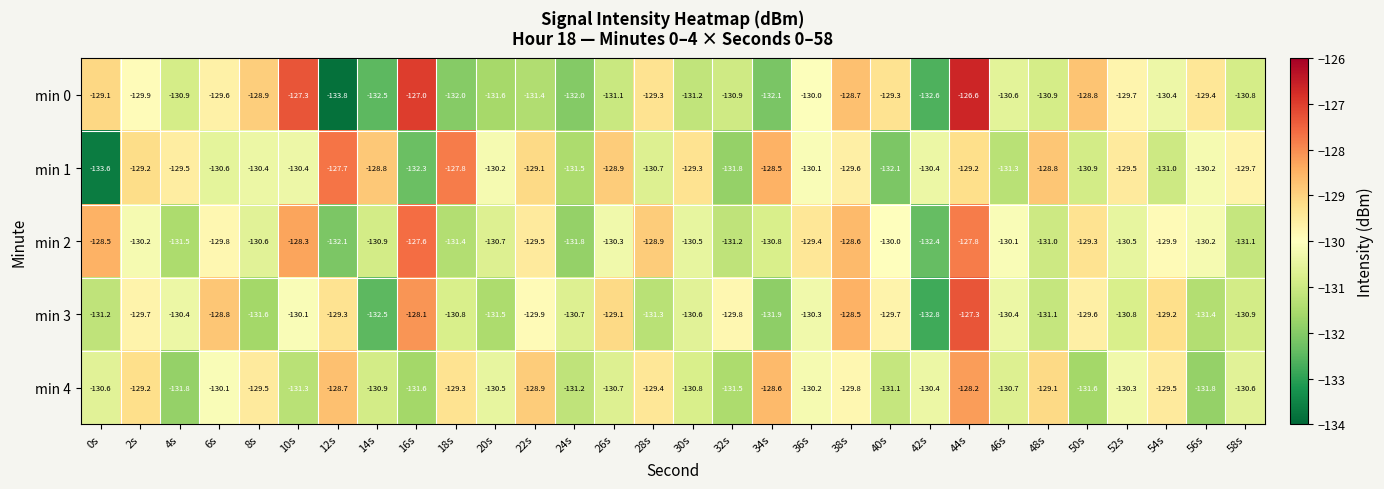

Which series has the largest total across all categories?

min 1